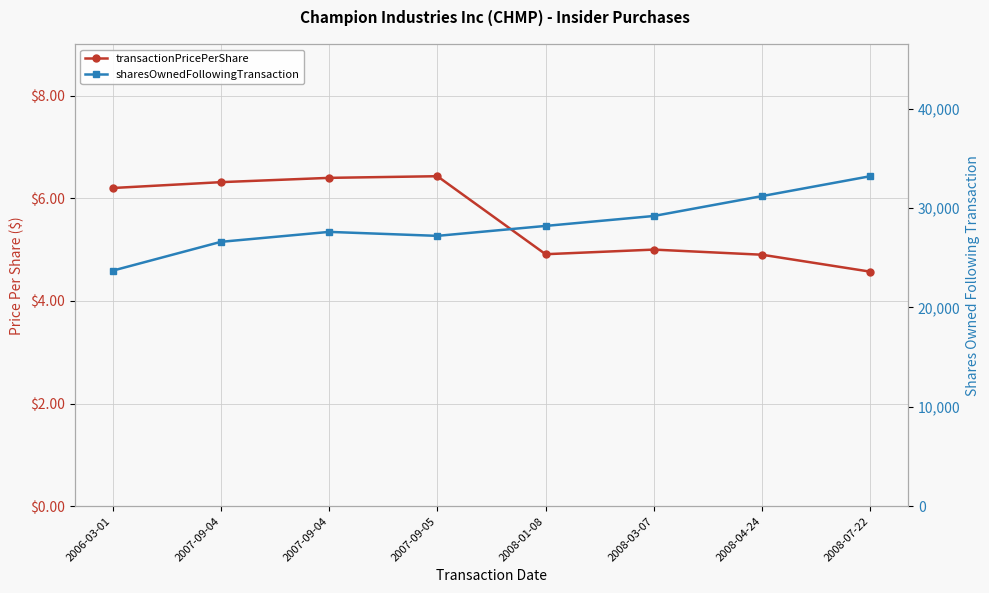

What are all the series names shown in the legend?

transactionPricePerShare, sharesOwnedFollowingTransaction